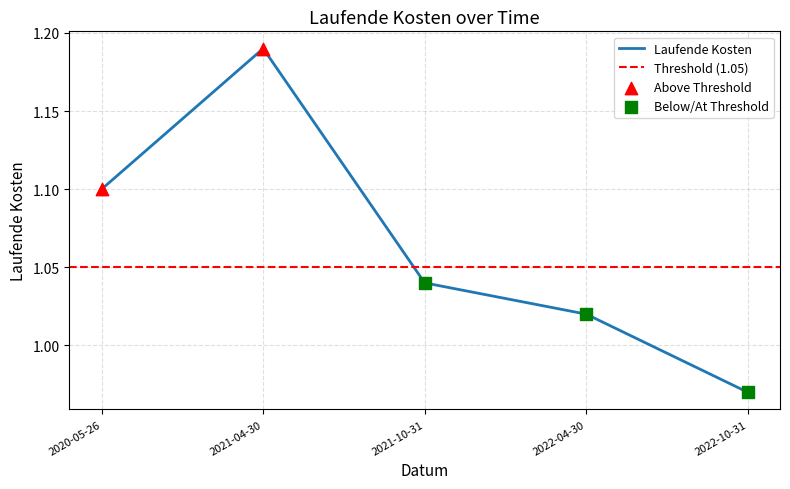

What is the change in value from 2020-05-26 to 2022-04-30?

-0.1